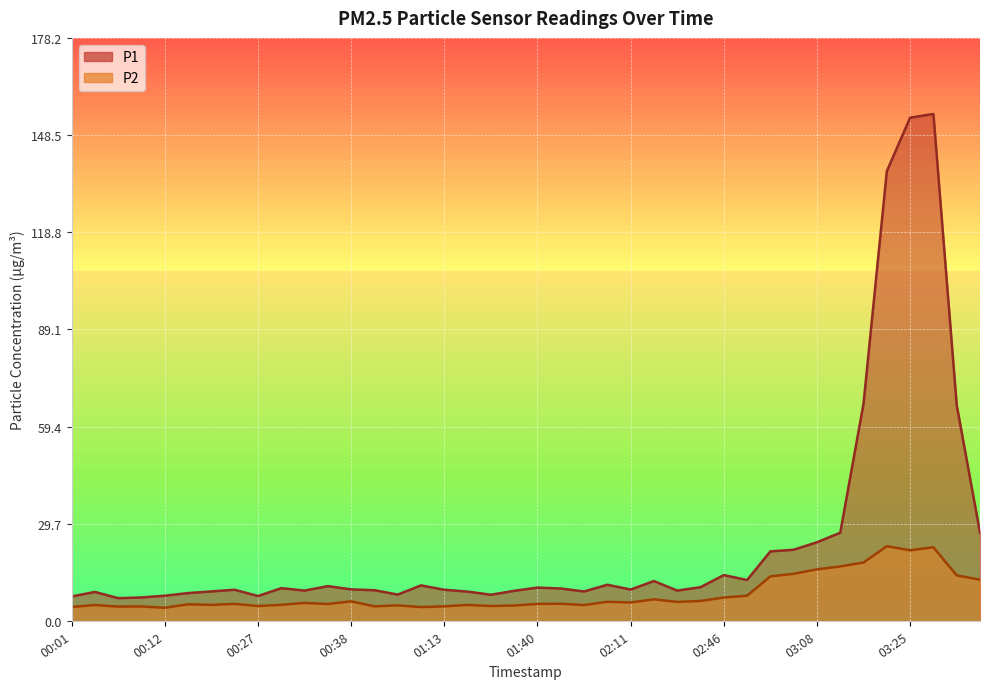

Rank the categories by P2 value from highest to lowest.

03:20, 03:28, 03:25, 03:17, 03:11, 03:08, 03:06, 03:31, 03:00, 03:33, 02:54, 02:46, 02:16, 02:32, 00:38, 01:56, 02:30, 02:11, 00:32, 01:43, 00:25, 01:40, 00:35, 00:17, 00:30, 00:19, 01:16, 00:03, 01:45, 00:43, 01:32, 00:27, 01:18, 00:40, 01:13, 00:09, 00:06, 00:01, 01:05, 00:12